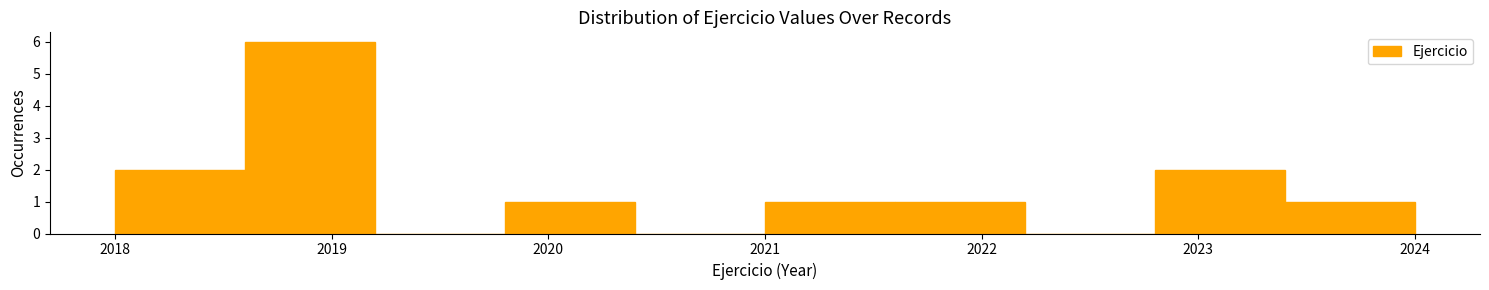

Reading left to right, transcribe this chart: for each bar, give the range it covers on the x-axis and its height. The values are not printed on the chart, so give them approximately, as read against the axis.

2018.0 to 2018.6: 2
2018.6 to 2019.2: 6
2019.2 to 2019.8: 0
2019.8 to 2020.4: 1
2020.4 to 2021.0: 0
2021.0 to 2021.6: 1
2021.6 to 2022.2: 1
2022.2 to 2022.8: 0
2022.8 to 2023.4: 2
2023.4 to 2024.0: 1